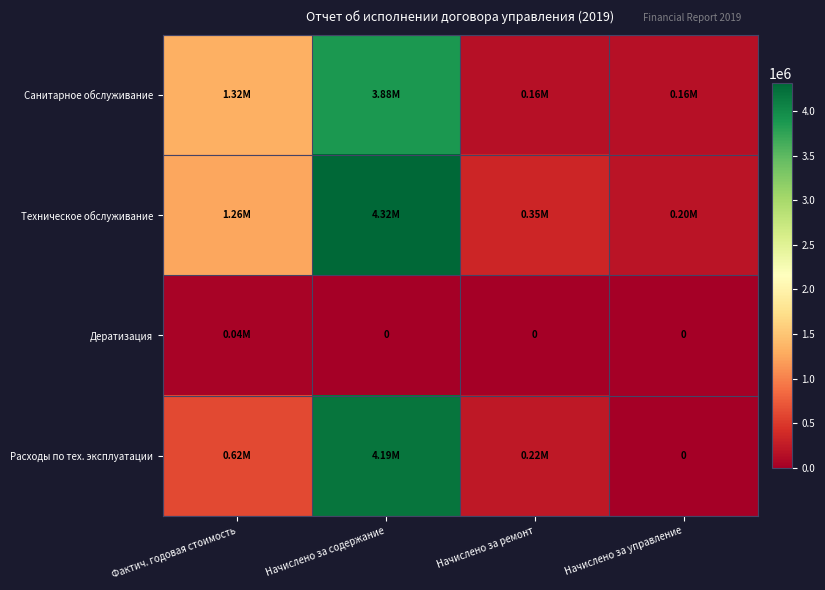

Which series has the largest total across all categories?

Техническое обслуживание